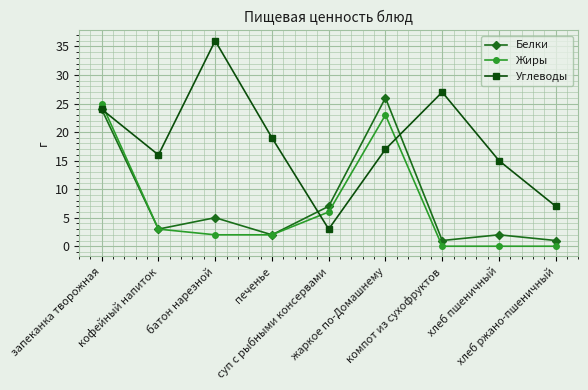

Reading left to right, transcribe all the data shown in this chart.

Белки: 24	3	5	2	7	26	1	2	1
Жиры: 25	3	2	2	6	23	0	0	0
Углеводы: 24	16	36	19	3	17	27	15	7